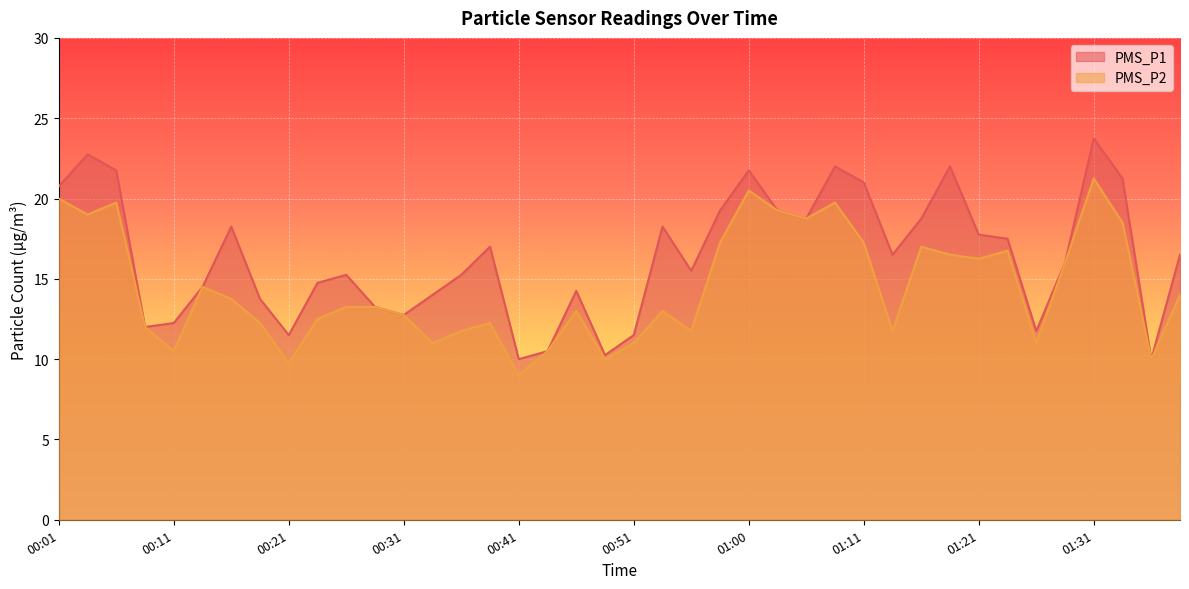

What is the difference between the maximum and second lowest values in the PMS_P1 series?

13.8